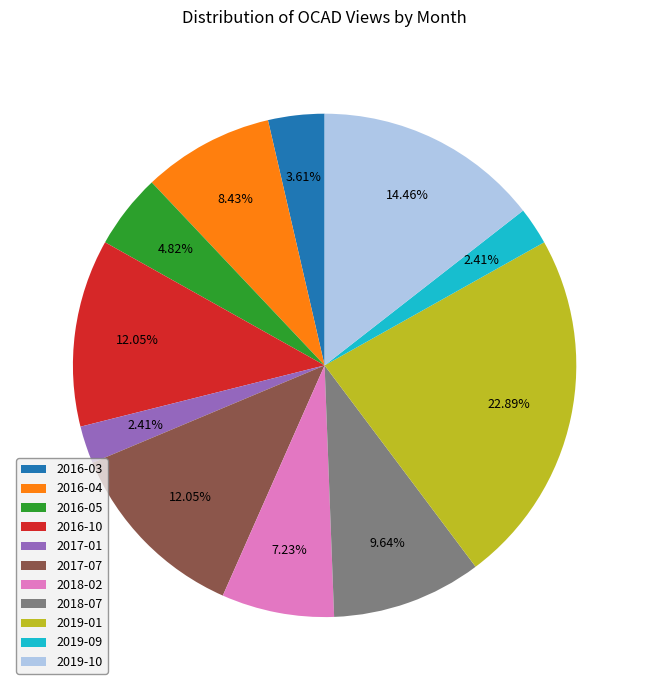

Is the sum of 2016-03 and 2018-07 greater than half?

No